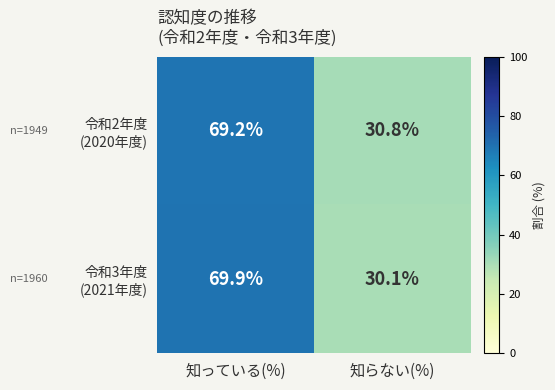

What is the minimum value shown in the chart?

30.1